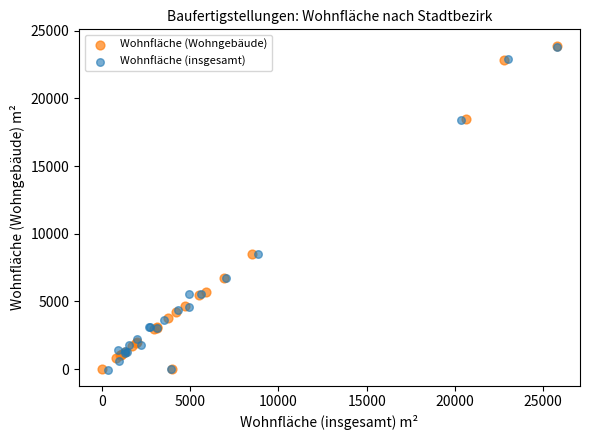

Which series has the widest spread of Y values?

Wohnfläche (Wohngebäude)